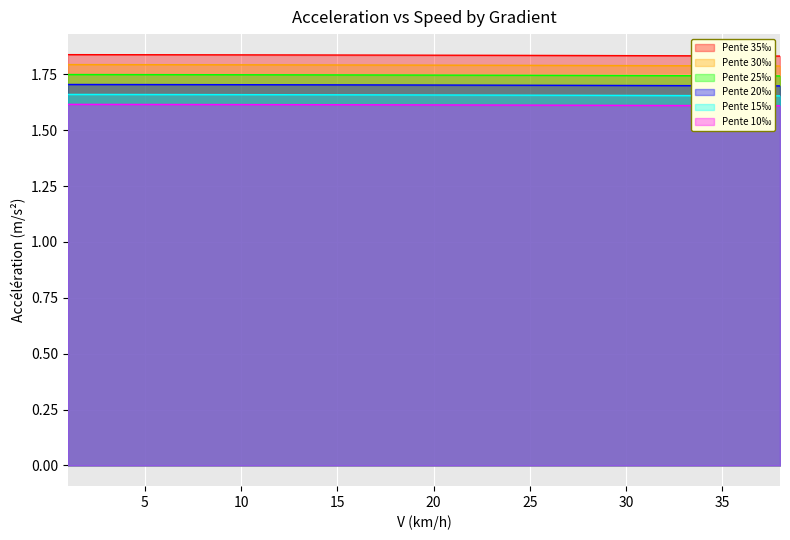

At which label does Pente 30‰ reach its peak?

1